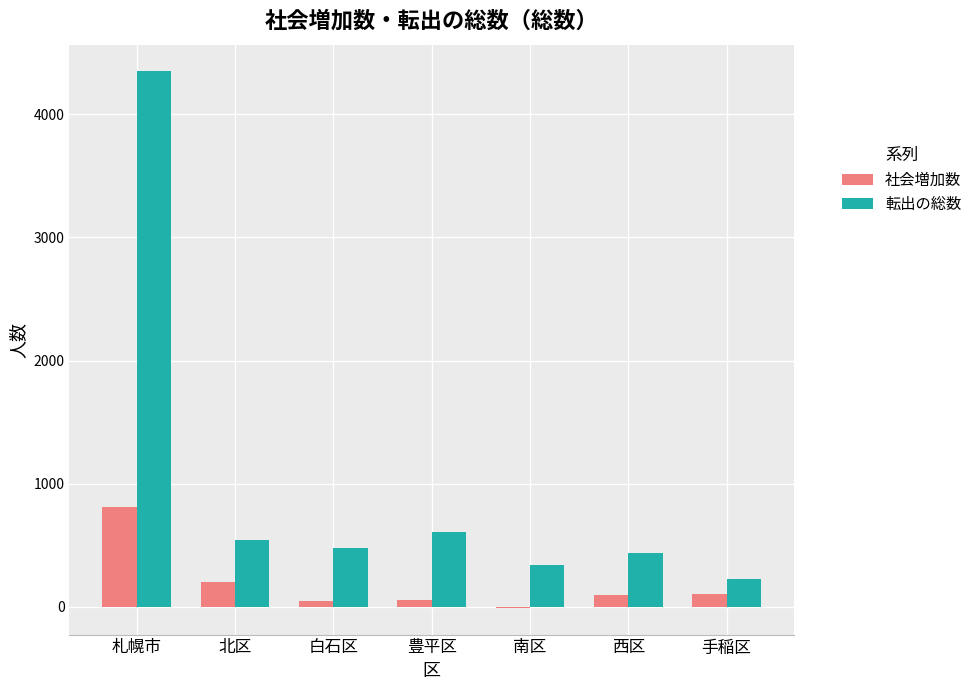

Does the chart contain stacked bars?

No